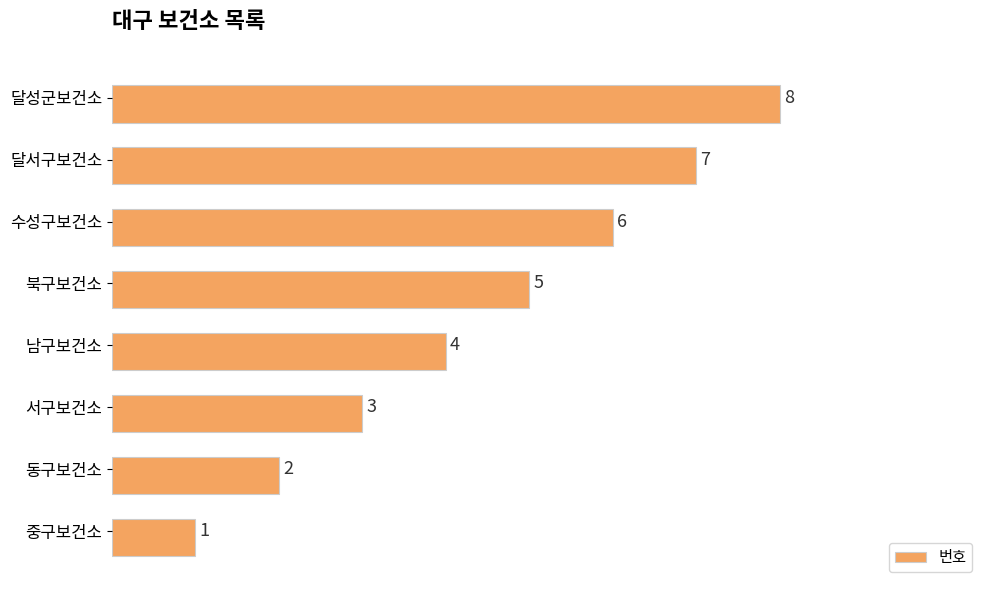

What is the greatest value displayed?

8